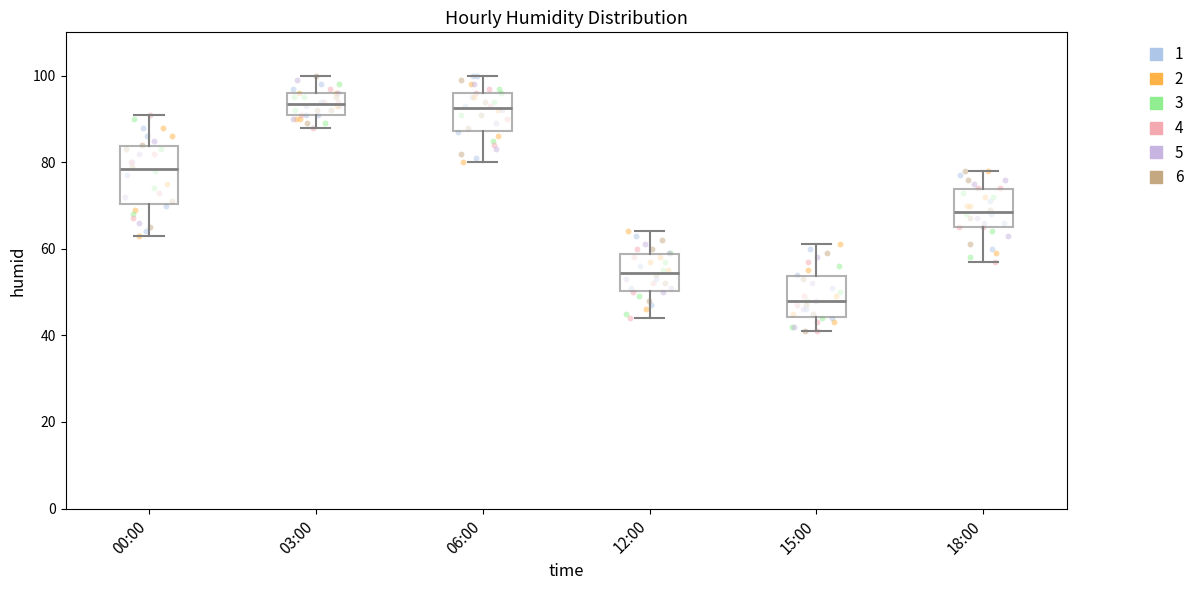

Reading left to right, transcribe this box plot: for each box, give where its median line is, the range the box spans, and where its two whiskers end, as read against the y-axis. The values are not printed on the chart, so give them approximately, as read against the axis.

00:00: median 78, box 70 to 84, whiskers 64 to 92
03:00: median 94, box 92 to 96, whiskers 88 to 100
06:00: median 92, box 88 to 96, whiskers 80 to 100
12:00: median 54, box 50 to 58, whiskers 44 to 64
15:00: median 48, box 44 to 54, whiskers 42 to 62
18:00: median 68, box 66 to 74, whiskers 58 to 78